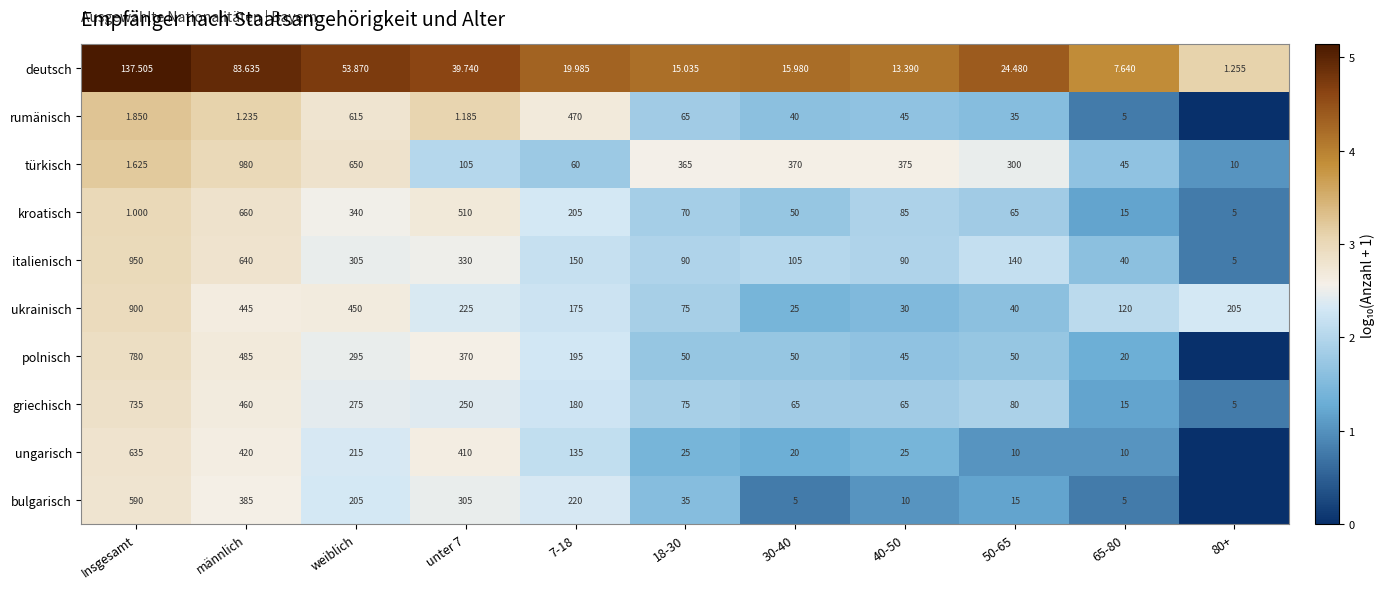

What is the difference between the highest and lowest values at 50-65?

290.0